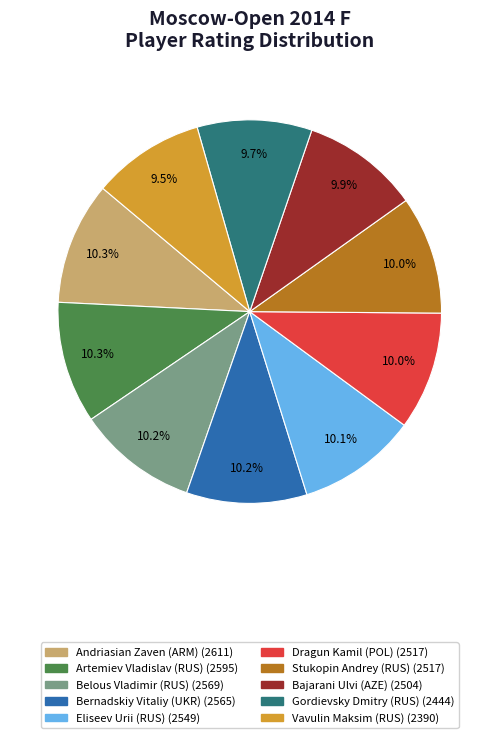

The Andriasian Zaven (ARM) slice represents 1% of the pie. True or false?

False